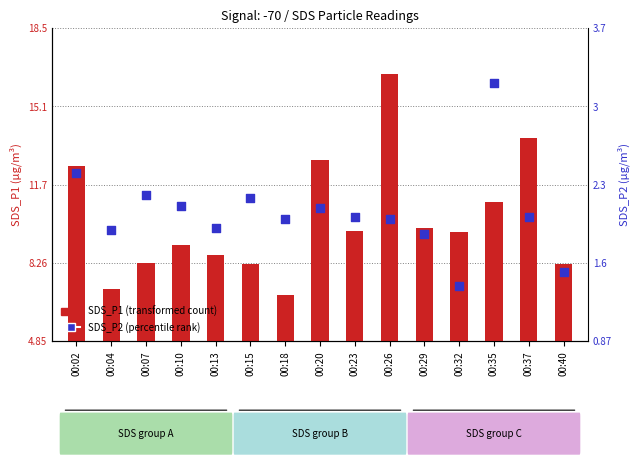

Which series has the largest total across all categories?

SDS_P1